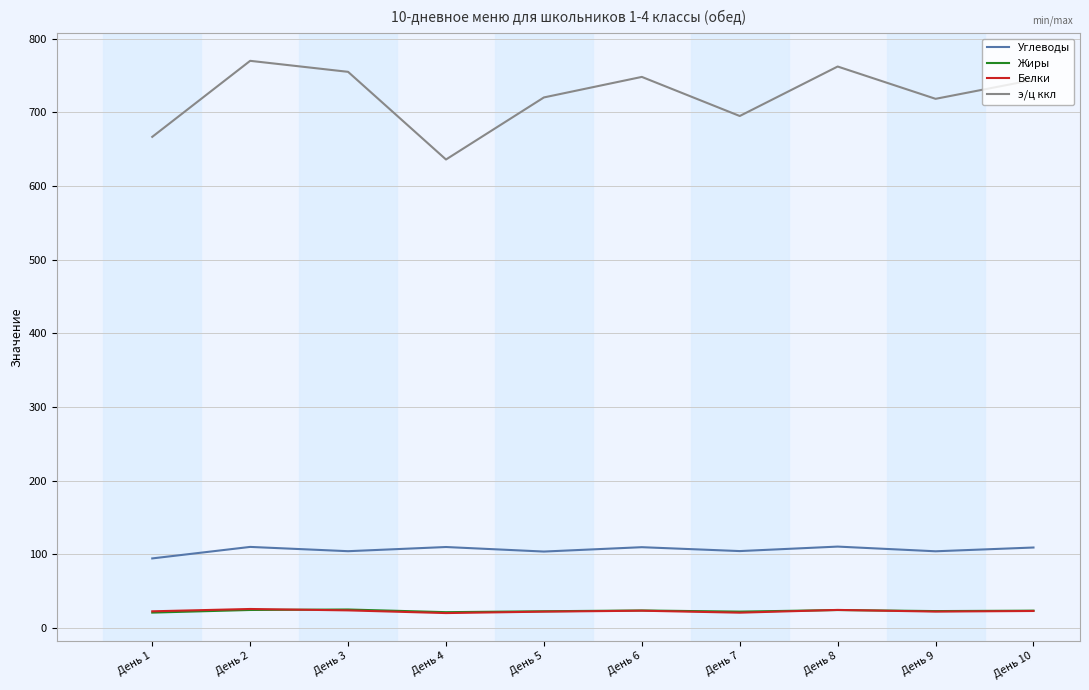

What is the difference between the highest and lowest values at День 4?

616.2